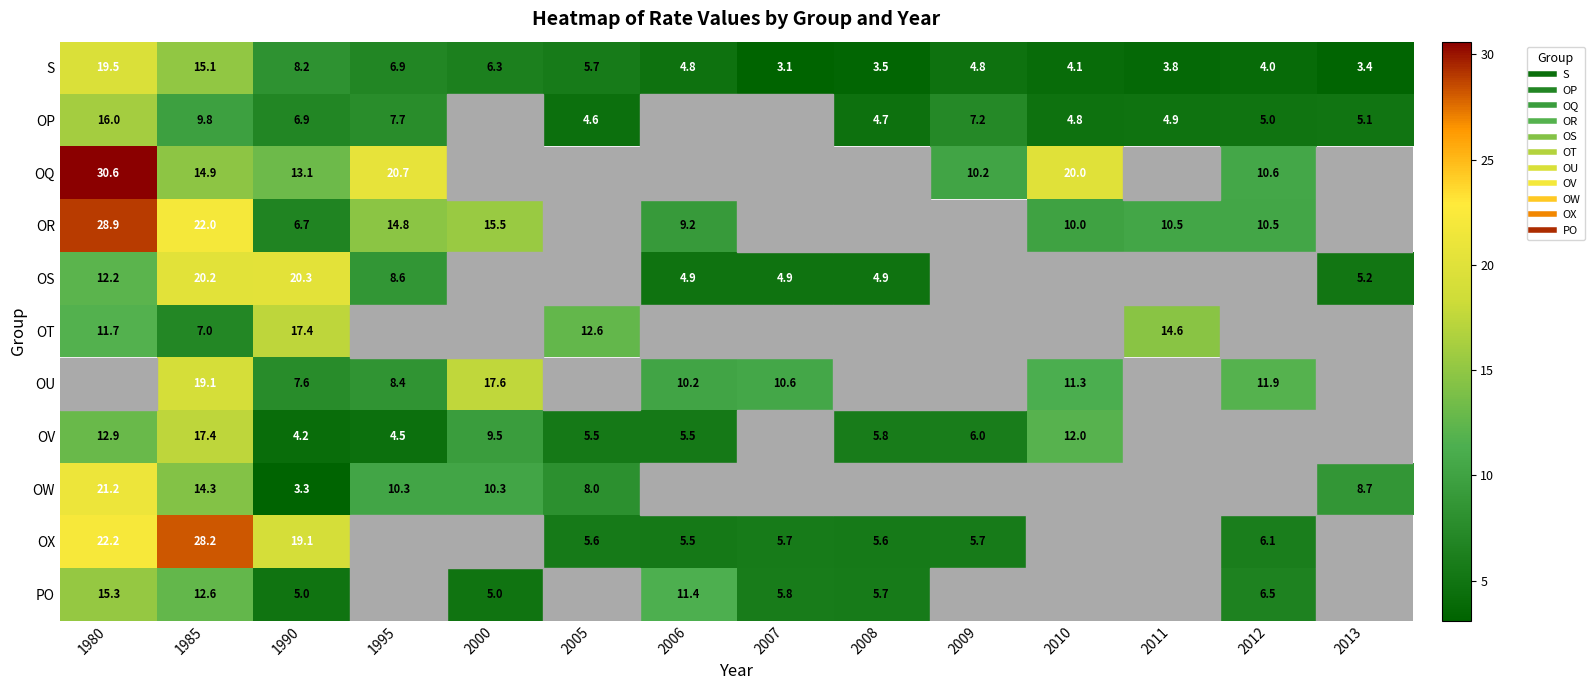

At which category is the sum across all series the highest?

1980